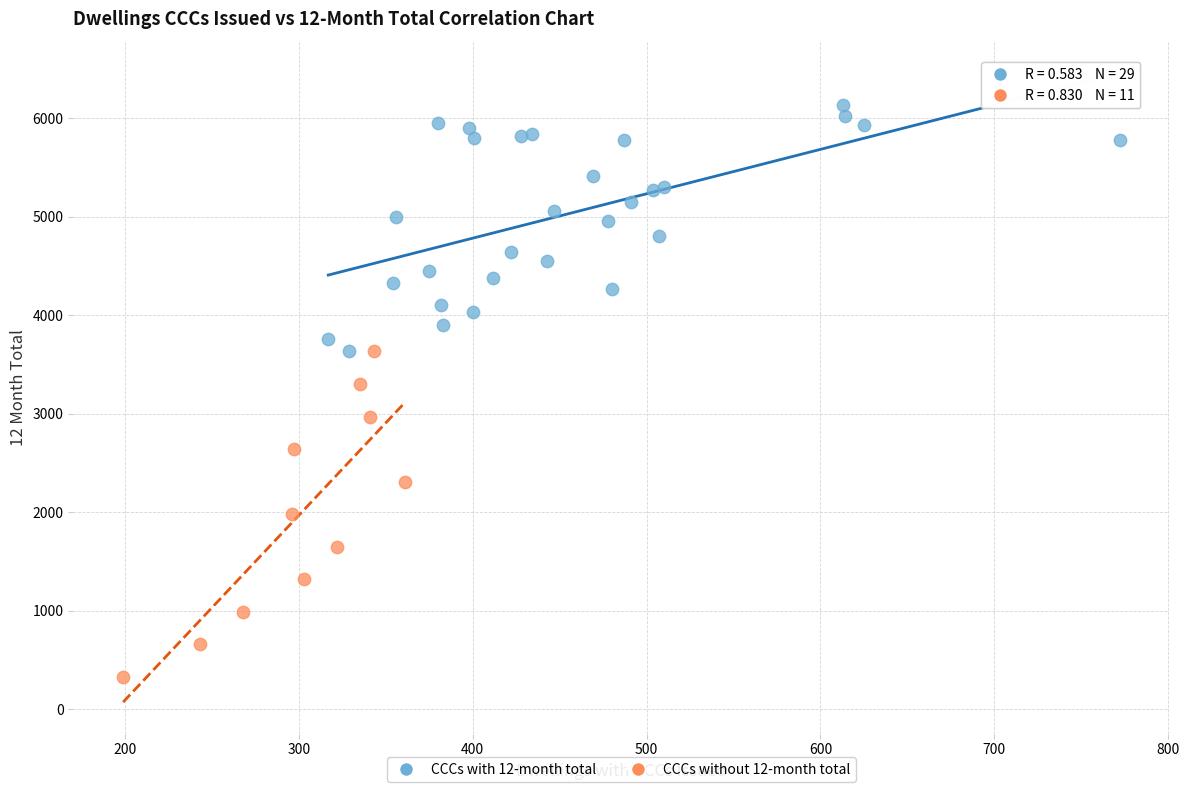

Which series reaches the maximum Y coordinate?

CCCs with 12-month total